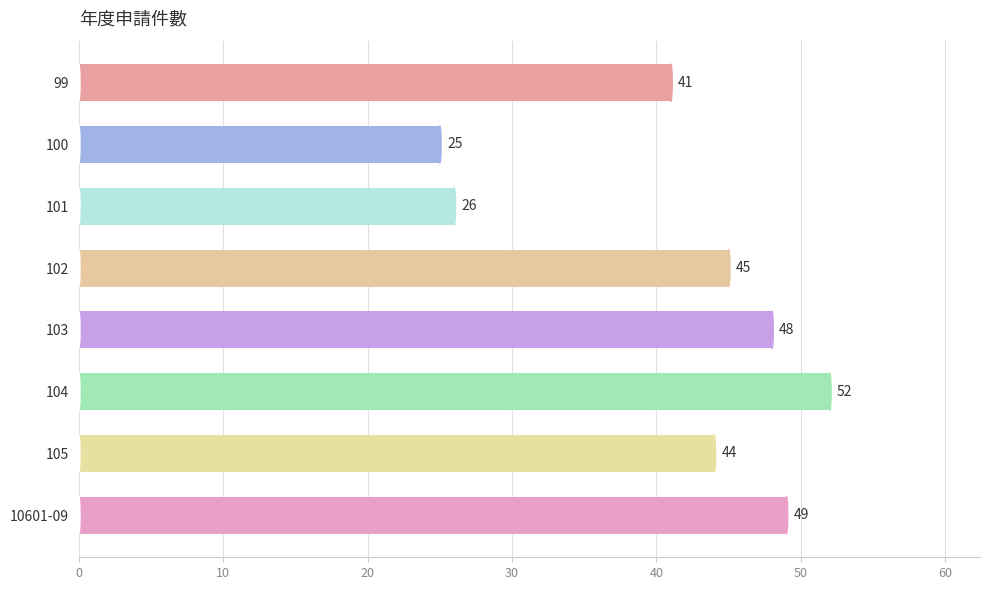

At which category does the chart reach its minimum across all series?

100